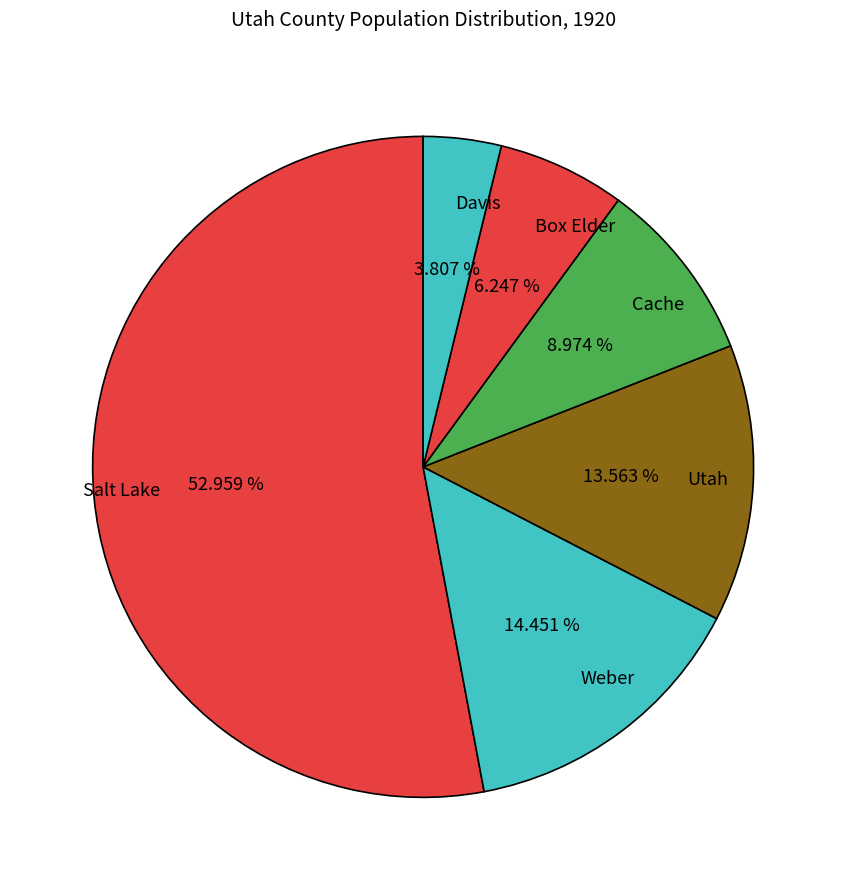

The Utah slice represents 27% of the pie. True or false?

False